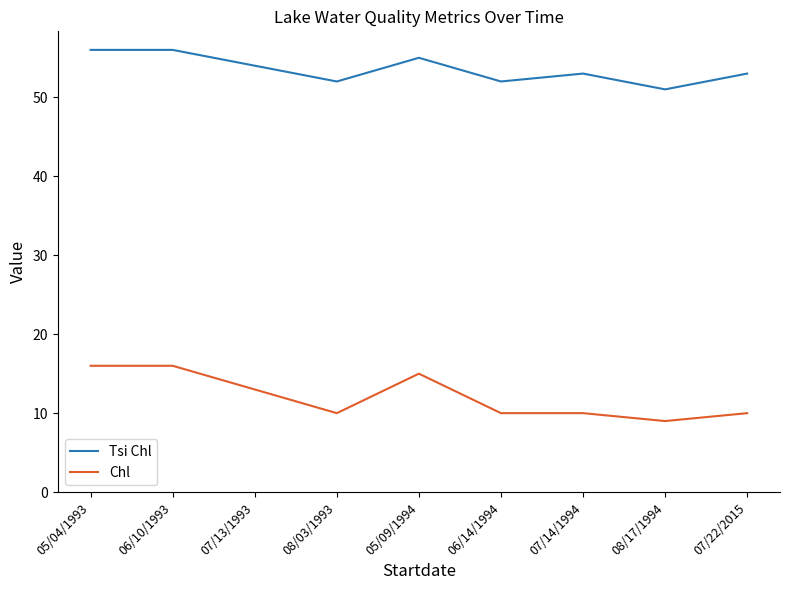

True or false: Tsi Chl has a value of 92 at 08/03/1993.

False